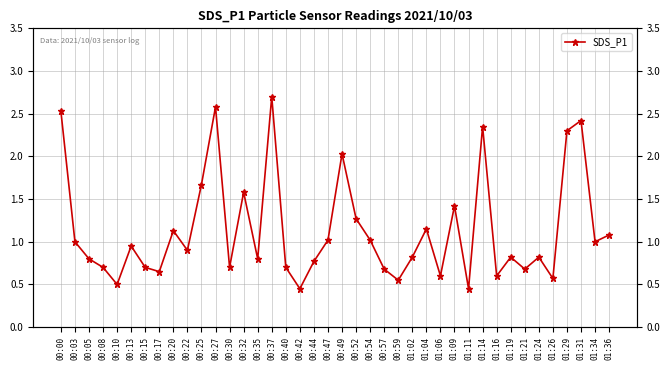

What value does the data have at 01:21?

0.7